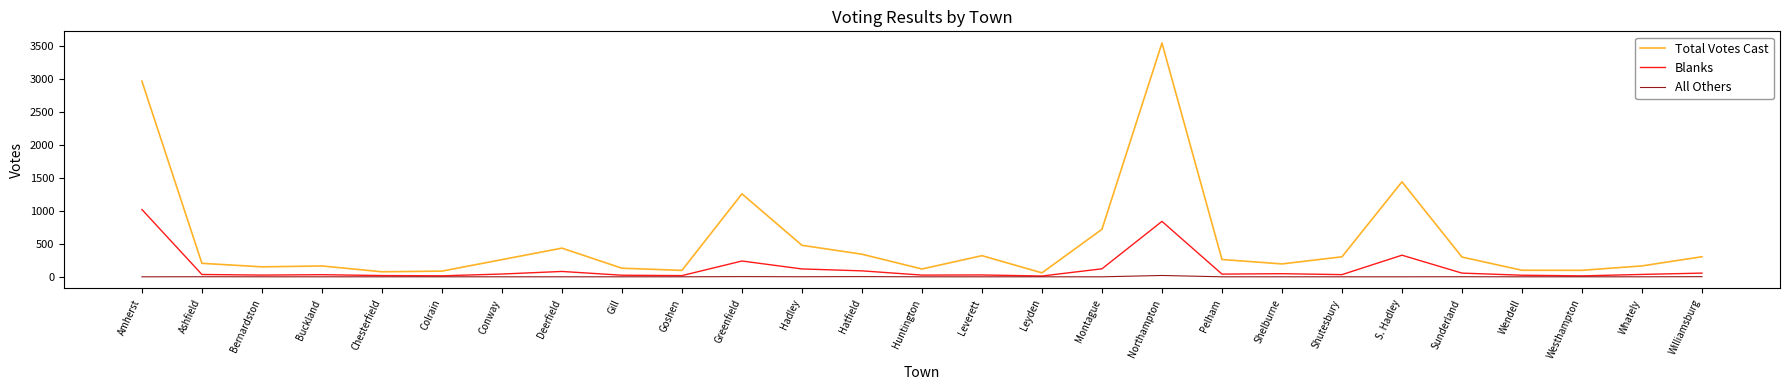

Which series has the largest range (max minus min)?

Total Votes Cast